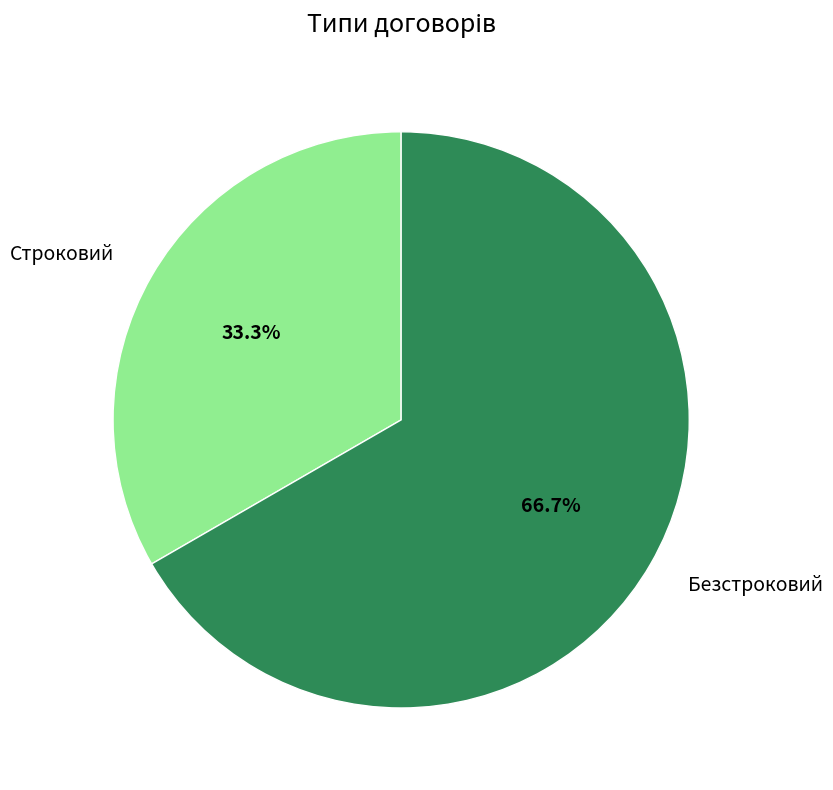

What is the largest slice in the pie chart?

Безстроковий